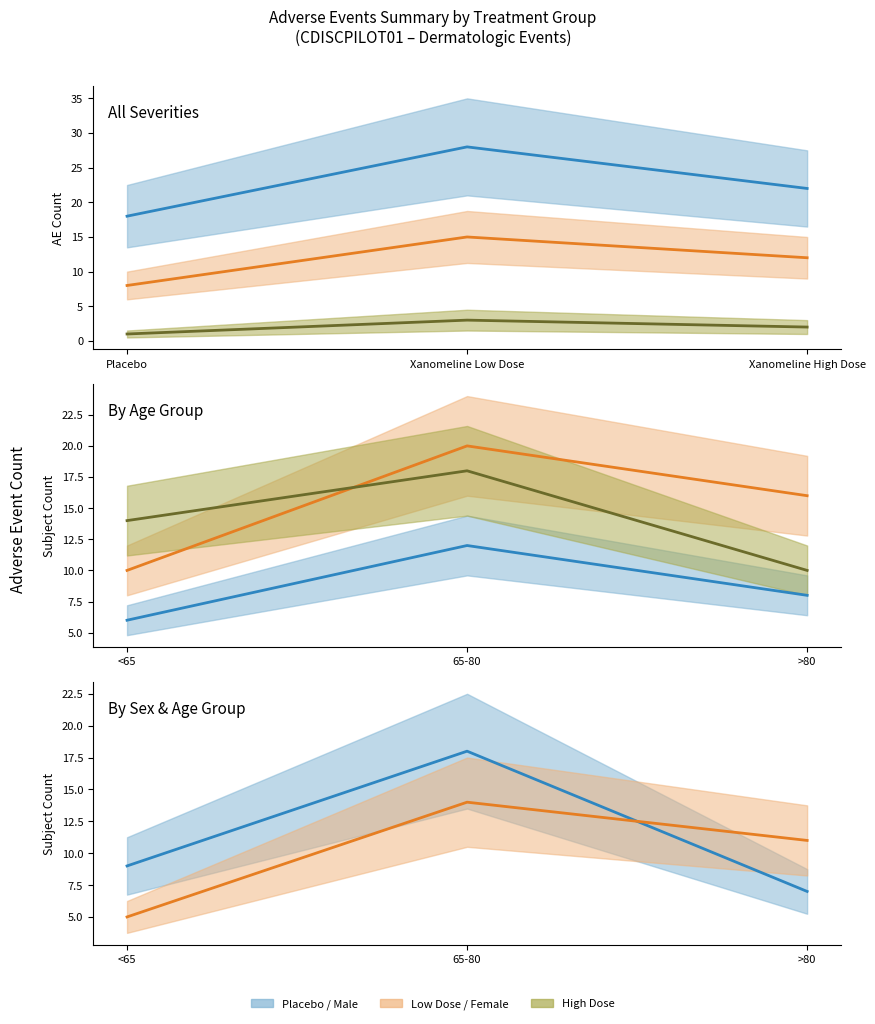

The value of MODERATE at Xanomeline Low Dose is 15. True or false?

True